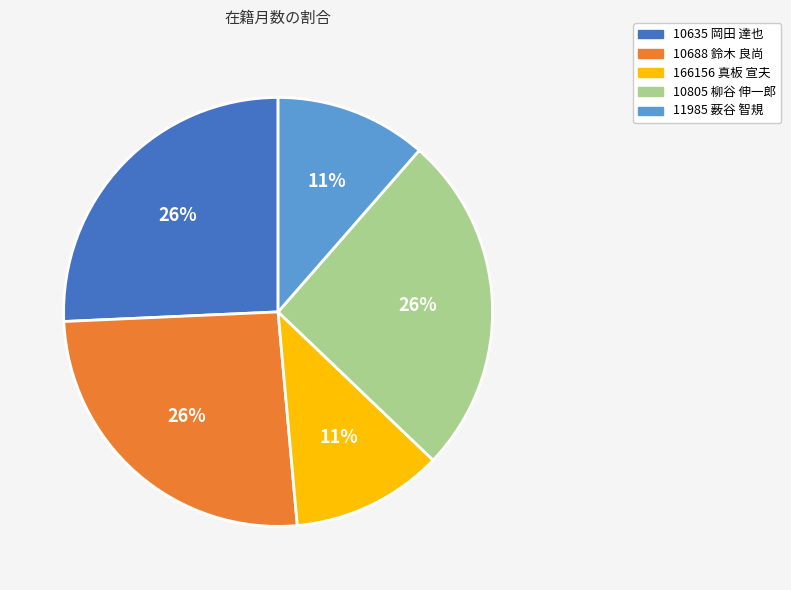

Is 10805 柳谷 伸一郎 the majority of the pie?

No